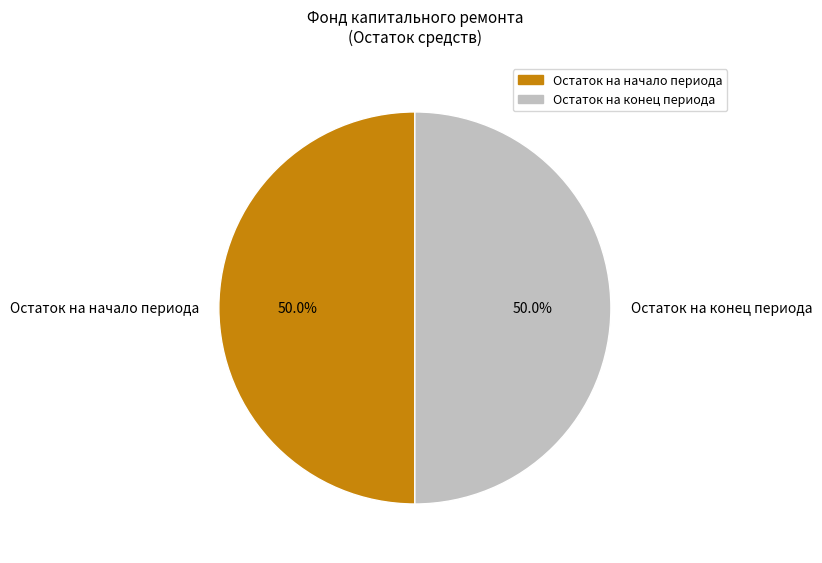

What percentage do Остаток на начало периода and Остаток на конец периода together represent?

100.0%